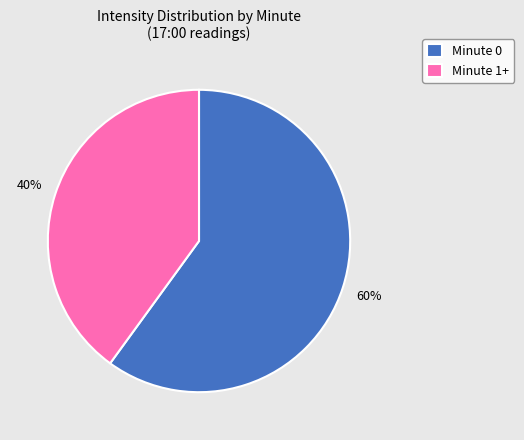

Which slice is the smallest?

Minute 1+